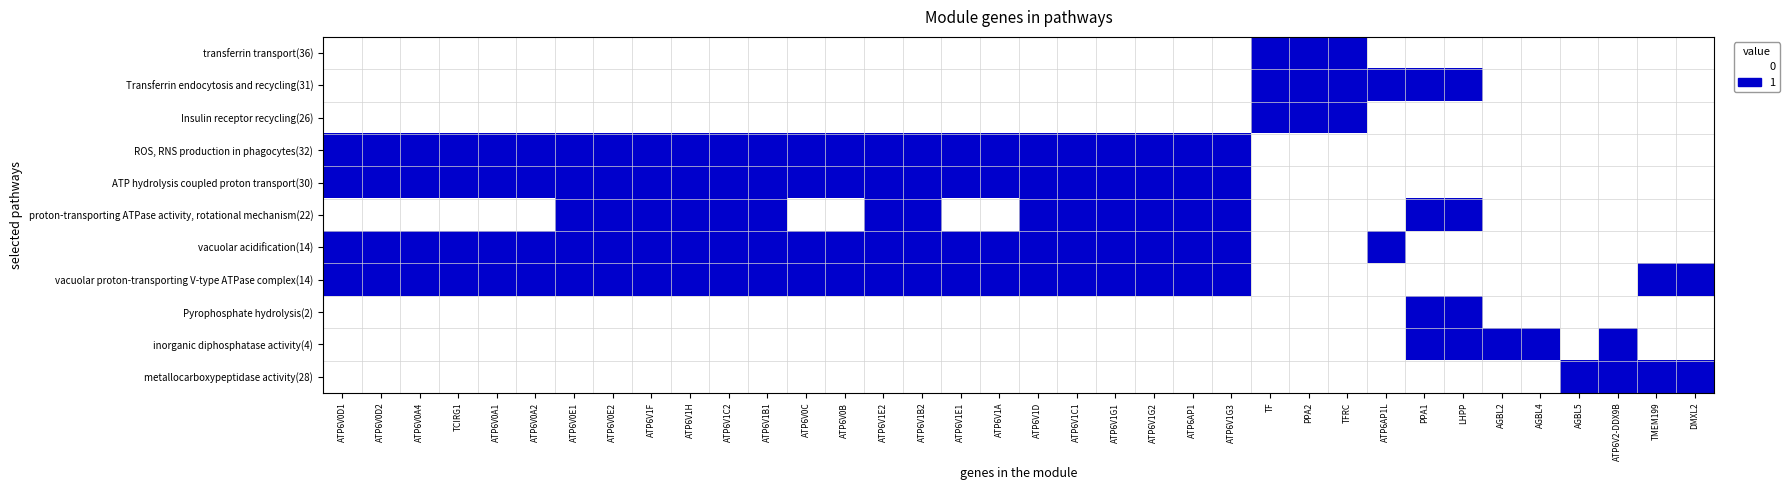

Reading left to right, list all the values displayed in this chart.

transferrin transport(36): ATP6V0D1=0	ATP6V0D2=0	ATP6V0A4=0	TCIRG1=0	ATP6V0A1=0	ATP6V0A2=0	ATP6V0E1=0	ATP6V0E2=0	ATP6V1F=0	ATP6V1H=0	ATP6V1C2=0	ATP6V1B1=0	ATP6V0C=0	ATP6V0B=0	ATP6V1E2=0	ATP6V1B2=0	ATP6V1E1=0	ATP6V1A=0	ATP6V1D=0	ATP6V1C1=0	ATP6V1G1=0	ATP6V1G2=0	ATP6AP1=0	ATP6V1G3=0	TF=1	PPA2=1	TFRC=1	ATP6AP1L=0	PPA1=0	LHPP=0	AGBL2=0	AGBL4=0	AGBL5=0	ATP6V2-DDX9B=0	TMEM199=0	DMXL2=0
Transferrin endocytosis and recycling(31): ATP6V0D1=0	ATP6V0D2=0	ATP6V0A4=0	TCIRG1=0	ATP6V0A1=0	ATP6V0A2=0	ATP6V0E1=0	ATP6V0E2=0	ATP6V1F=0	ATP6V1H=0	ATP6V1C2=0	ATP6V1B1=0	ATP6V0C=0	ATP6V0B=0	ATP6V1E2=0	ATP6V1B2=0	ATP6V1E1=0	ATP6V1A=0	ATP6V1D=0	ATP6V1C1=0	ATP6V1G1=0	ATP6V1G2=0	ATP6AP1=0	ATP6V1G3=0	TF=1	PPA2=1	TFRC=1	ATP6AP1L=1	PPA1=1	LHPP=1	AGBL2=0	AGBL4=0	AGBL5=0	ATP6V2-DDX9B=0	TMEM199=0	DMXL2=0
Insulin receptor recycling(26): ATP6V0D1=0	ATP6V0D2=0	ATP6V0A4=0	TCIRG1=0	ATP6V0A1=0	ATP6V0A2=0	ATP6V0E1=0	ATP6V0E2=0	ATP6V1F=0	ATP6V1H=0	ATP6V1C2=0	ATP6V1B1=0	ATP6V0C=0	ATP6V0B=0	ATP6V1E2=0	ATP6V1B2=0	ATP6V1E1=0	ATP6V1A=0	ATP6V1D=0	ATP6V1C1=0	ATP6V1G1=0	ATP6V1G2=0	ATP6AP1=0	ATP6V1G3=0	TF=1	PPA2=1	TFRC=1	ATP6AP1L=0	PPA1=0	LHPP=0	AGBL2=0	AGBL4=0	AGBL5=0	ATP6V2-DDX9B=0	TMEM199=0	DMXL2=0
ROS, RNS production in phagocytes(32): ATP6V0D1=1	ATP6V0D2=1	ATP6V0A4=1	TCIRG1=1	ATP6V0A1=1	ATP6V0A2=1	ATP6V0E1=1	ATP6V0E2=1	ATP6V1F=1	ATP6V1H=1	ATP6V1C2=1	ATP6V1B1=1	ATP6V0C=1	ATP6V0B=1	ATP6V1E2=1	ATP6V1B2=1	ATP6V1E1=1	ATP6V1A=1	ATP6V1D=1	ATP6V1C1=1	ATP6V1G1=1	ATP6V1G2=1	ATP6AP1=1	ATP6V1G3=1	TF=0	PPA2=0	TFRC=0	ATP6AP1L=0	PPA1=0	LHPP=0	AGBL2=0	AGBL4=0	AGBL5=0	ATP6V2-DDX9B=0	TMEM199=0	DMXL2=0
ATP hydrolysis coupled proton transport(30): ATP6V0D1=1	ATP6V0D2=1	ATP6V0A4=1	TCIRG1=1	ATP6V0A1=1	ATP6V0A2=1	ATP6V0E1=1	ATP6V0E2=1	ATP6V1F=1	ATP6V1H=1	ATP6V1C2=1	ATP6V1B1=1	ATP6V0C=1	ATP6V0B=1	ATP6V1E2=1	ATP6V1B2=1	ATP6V1E1=1	ATP6V1A=1	ATP6V1D=1	ATP6V1C1=1	ATP6V1G1=1	ATP6V1G2=1	ATP6AP1=1	ATP6V1G3=1	TF=0	PPA2=0	TFRC=0	ATP6AP1L=0	PPA1=0	LHPP=0	AGBL2=0	AGBL4=0	AGBL5=0	ATP6V2-DDX9B=0	TMEM199=0	DMXL2=0
proton-transporting ATPase activity, rotational mechanism(22): ATP6V0D1=0	ATP6V0D2=0	ATP6V0A4=0	TCIRG1=0	ATP6V0A1=0	ATP6V0A2=0	ATP6V0E1=1	ATP6V0E2=1	ATP6V1F=1	ATP6V1H=1	ATP6V1C2=1	ATP6V1B1=1	ATP6V0C=0	ATP6V0B=0	ATP6V1E2=1	ATP6V1B2=1	ATP6V1E1=0	ATP6V1A=0	ATP6V1D=1	ATP6V1C1=1	ATP6V1G1=1	ATP6V1G2=1	ATP6AP1=1	ATP6V1G3=1	TF=0	PPA2=0	TFRC=0	ATP6AP1L=0	PPA1=1	LHPP=1	AGBL2=0	AGBL4=0	AGBL5=0	ATP6V2-DDX9B=0	TMEM199=0	DMXL2=0
vacuolar acidification(14): ATP6V0D1=1	ATP6V0D2=1	ATP6V0A4=1	TCIRG1=1	ATP6V0A1=1	ATP6V0A2=1	ATP6V0E1=1	ATP6V0E2=1	ATP6V1F=1	ATP6V1H=1	ATP6V1C2=1	ATP6V1B1=1	ATP6V0C=1	ATP6V0B=1	ATP6V1E2=1	ATP6V1B2=1	ATP6V1E1=1	ATP6V1A=1	ATP6V1D=1	ATP6V1C1=1	ATP6V1G1=1	ATP6V1G2=1	ATP6AP1=1	ATP6V1G3=1	TF=0	PPA2=0	TFRC=0	ATP6AP1L=1	PPA1=0	LHPP=0	AGBL2=0	AGBL4=0	AGBL5=0	ATP6V2-DDX9B=0	TMEM199=0	DMXL2=0
vacuolar proton-transporting V-type ATPase complex(14): ATP6V0D1=1	ATP6V0D2=1	ATP6V0A4=1	TCIRG1=1	ATP6V0A1=1	ATP6V0A2=1	ATP6V0E1=1	ATP6V0E2=1	ATP6V1F=1	ATP6V1H=1	ATP6V1C2=1	ATP6V1B1=1	ATP6V0C=1	ATP6V0B=1	ATP6V1E2=1	ATP6V1B2=1	ATP6V1E1=1	ATP6V1A=1	ATP6V1D=1	ATP6V1C1=1	ATP6V1G1=1	ATP6V1G2=1	ATP6AP1=1	ATP6V1G3=1	TF=0	PPA2=0	TFRC=0	ATP6AP1L=0	PPA1=0	LHPP=0	AGBL2=0	AGBL4=0	AGBL5=0	ATP6V2-DDX9B=0	TMEM199=1	DMXL2=1
Pyrophosphate hydrolysis(2): ATP6V0D1=0	ATP6V0D2=0	ATP6V0A4=0	TCIRG1=0	ATP6V0A1=0	ATP6V0A2=0	ATP6V0E1=0	ATP6V0E2=0	ATP6V1F=0	ATP6V1H=0	ATP6V1C2=0	ATP6V1B1=0	ATP6V0C=0	ATP6V0B=0	ATP6V1E2=0	ATP6V1B2=0	ATP6V1E1=0	ATP6V1A=0	ATP6V1D=0	ATP6V1C1=0	ATP6V1G1=0	ATP6V1G2=0	ATP6AP1=0	ATP6V1G3=0	TF=0	PPA2=0	TFRC=0	ATP6AP1L=0	PPA1=1	LHPP=1	AGBL2=0	AGBL4=0	AGBL5=0	ATP6V2-DDX9B=0	TMEM199=0	DMXL2=0
inorganic diphosphatase activity(4): ATP6V0D1=0	ATP6V0D2=0	ATP6V0A4=0	TCIRG1=0	ATP6V0A1=0	ATP6V0A2=0	ATP6V0E1=0	ATP6V0E2=0	ATP6V1F=0	ATP6V1H=0	ATP6V1C2=0	ATP6V1B1=0	ATP6V0C=0	ATP6V0B=0	ATP6V1E2=0	ATP6V1B2=0	ATP6V1E1=0	ATP6V1A=0	ATP6V1D=0	ATP6V1C1=0	ATP6V1G1=0	ATP6V1G2=0	ATP6AP1=0	ATP6V1G3=0	TF=0	PPA2=0	TFRC=0	ATP6AP1L=0	PPA1=1	LHPP=1	AGBL2=1	AGBL4=1	AGBL5=0	ATP6V2-DDX9B=1	TMEM199=0	DMXL2=0
metallocarboxypeptidase activity(28): ATP6V0D1=0	ATP6V0D2=0	ATP6V0A4=0	TCIRG1=0	ATP6V0A1=0	ATP6V0A2=0	ATP6V0E1=0	ATP6V0E2=0	ATP6V1F=0	ATP6V1H=0	ATP6V1C2=0	ATP6V1B1=0	ATP6V0C=0	ATP6V0B=0	ATP6V1E2=0	ATP6V1B2=0	ATP6V1E1=0	ATP6V1A=0	ATP6V1D=0	ATP6V1C1=0	ATP6V1G1=0	ATP6V1G2=0	ATP6AP1=0	ATP6V1G3=0	TF=0	PPA2=0	TFRC=0	ATP6AP1L=0	PPA1=0	LHPP=0	AGBL2=0	AGBL4=0	AGBL5=1	ATP6V2-DDX9B=1	TMEM199=1	DMXL2=1